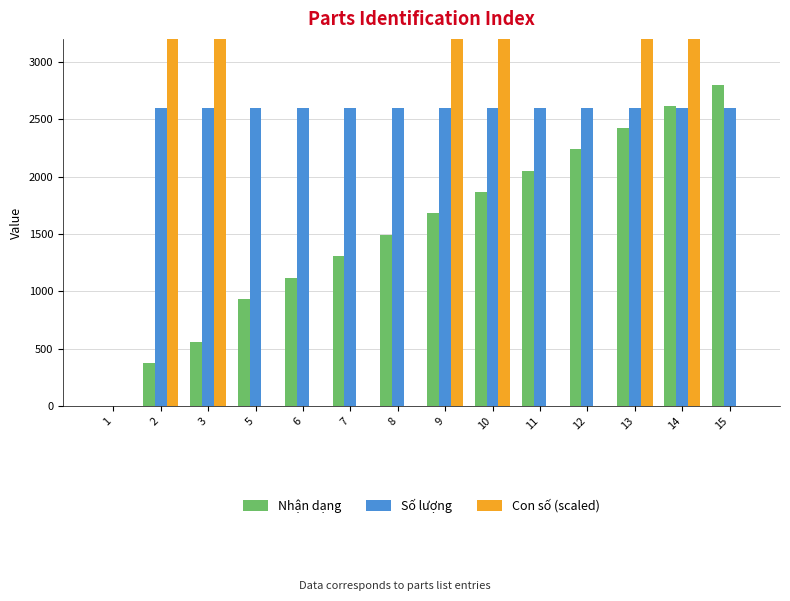

Rank the series at 12 from highest to lowest value.

Số lượng, Nhận dạng, Con số (scaled)